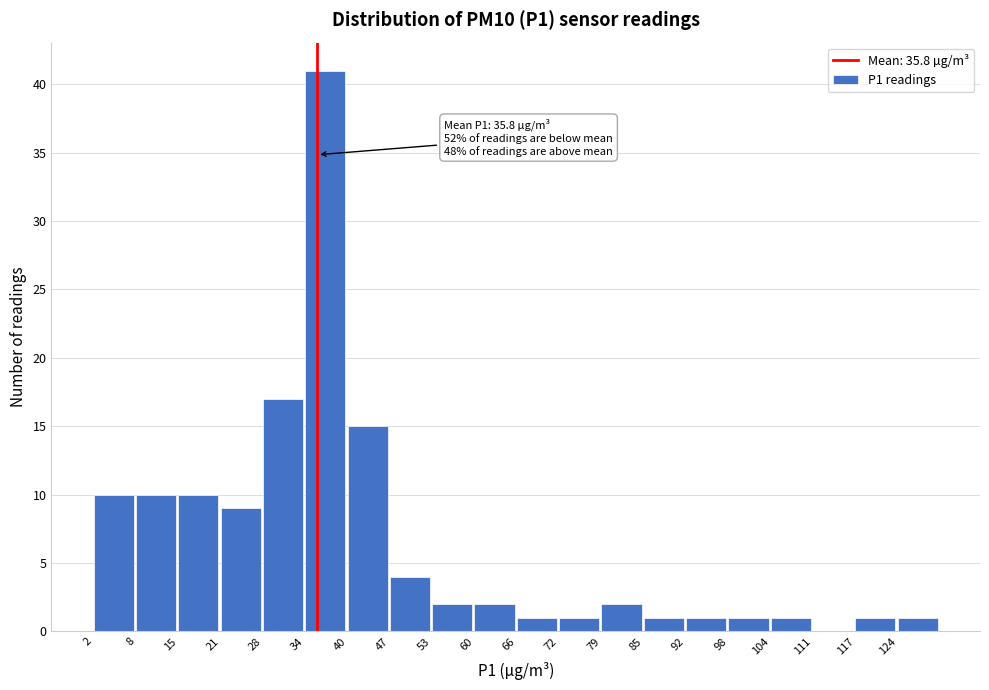

Which range on the x-axis has the tallest bar?

34.0 to 40.4